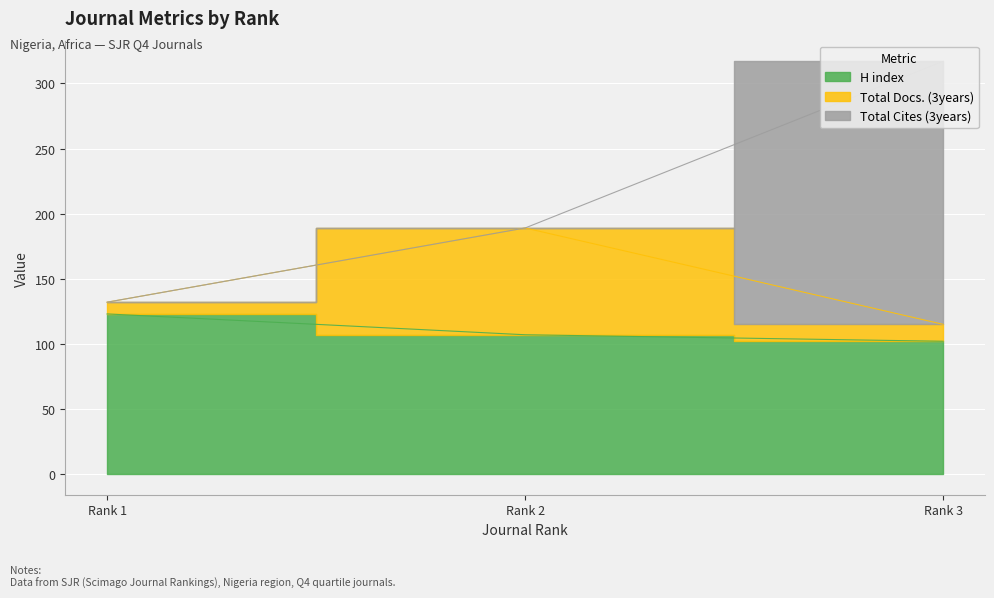

What is the minimum value for H index?

102